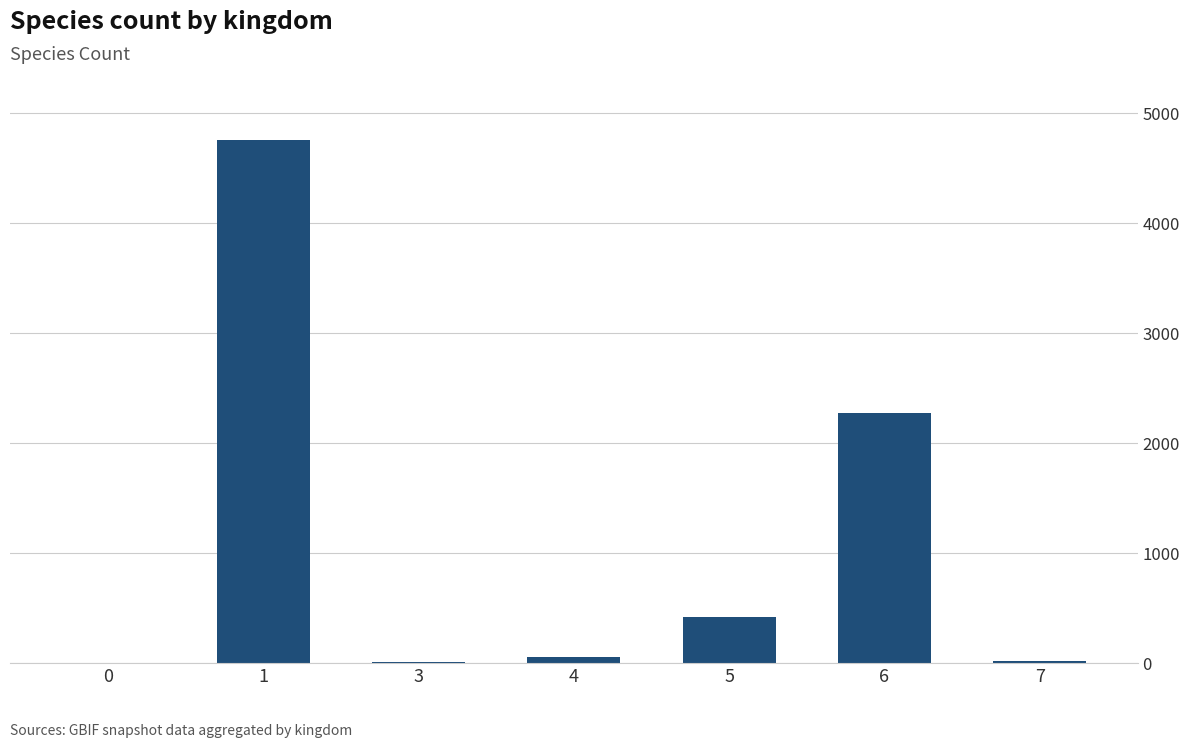

What is the greatest value displayed?

4757